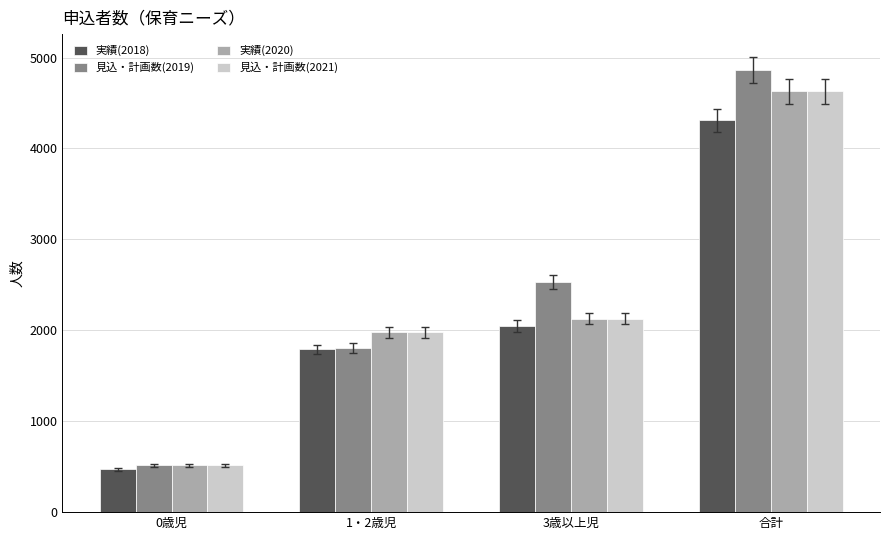

List the labels in order of 実績(2020) value, largest first.

合計, 3歳以上児, 1・2歳児, 0歳児